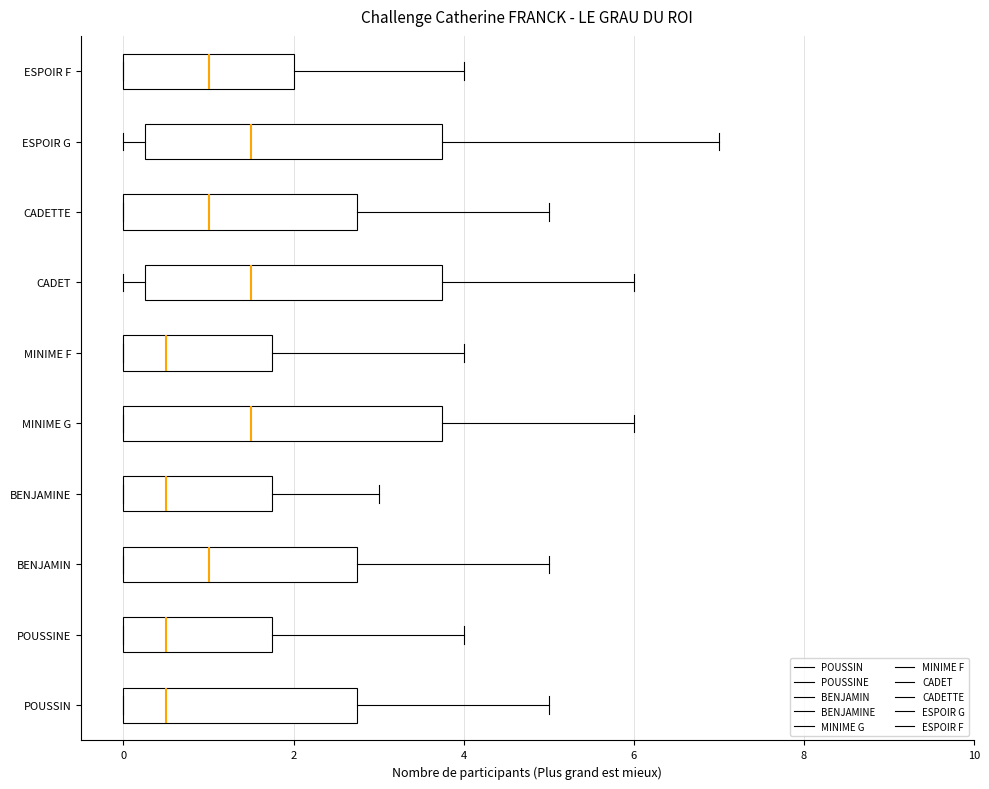

Reading bottom to top, read every box against the x-axis: the position of its median line, the range the box covers, and the ends of its whiskers. The values are not printed on the chart, so give them approximately, as read against the axis.

POUSSIN: median 0.6, box 0.0 to 2.8, whiskers 0.0 to 5.0
POUSSINE: median 0.6, box 0.0 to 1.8, whiskers 0.0 to 4.0
BENJAMIN: median 1.0, box 0.0 to 2.8, whiskers 0.0 to 5.0
BENJAMINE: median 0.6, box 0.0 to 1.8, whiskers 0.0 to 3.0
MINIME G: median 1.6, box 0.0 to 3.8, whiskers 0.0 to 6.0
MINIME F: median 0.6, box 0.0 to 1.8, whiskers 0.0 to 4.0
CADET: median 1.6, box 0.2 to 3.8, whiskers 0.0 to 6.0
CADETTE: median 1.0, box 0.0 to 2.8, whiskers 0.0 to 5.0
ESPOIR G: median 1.6, box 0.2 to 3.8, whiskers 0.0 to 7.0
ESPOIR F: median 1.0, box 0.0 to 2.0, whiskers 0.0 to 4.0